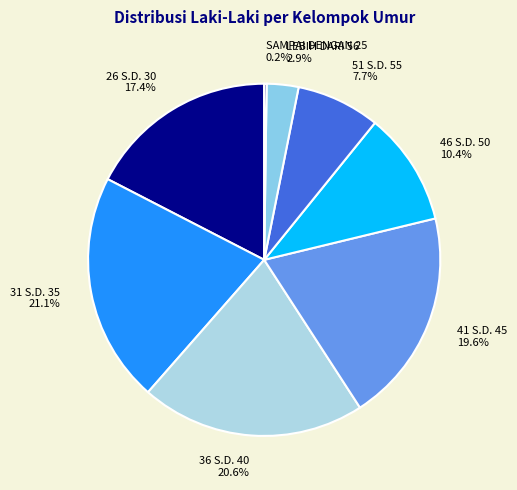

Is it true that 26 S.D. 30 is 23% of the pie?

False